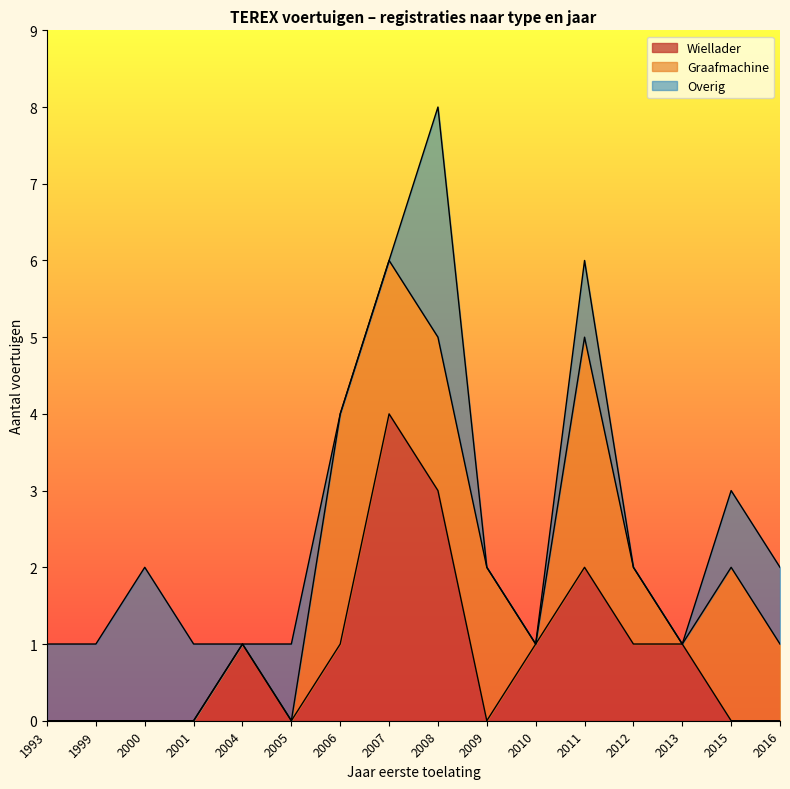

What are all the series names shown in the legend?

Wiellader, Graafmachine, Overig